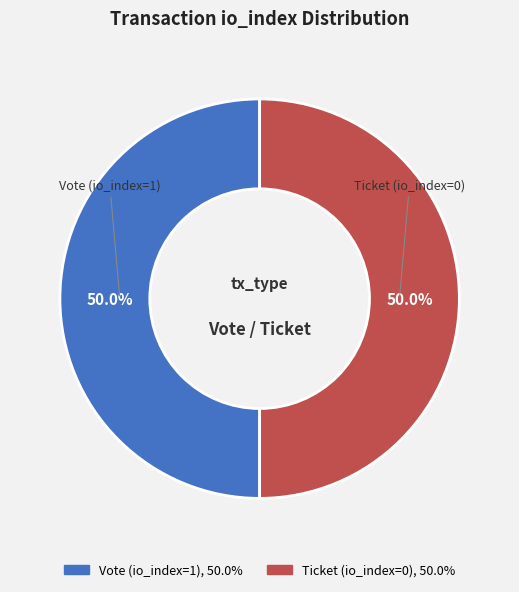

What is the total percentage of Vote (io_index=1) and Ticket (io_index=0)?

100.0%